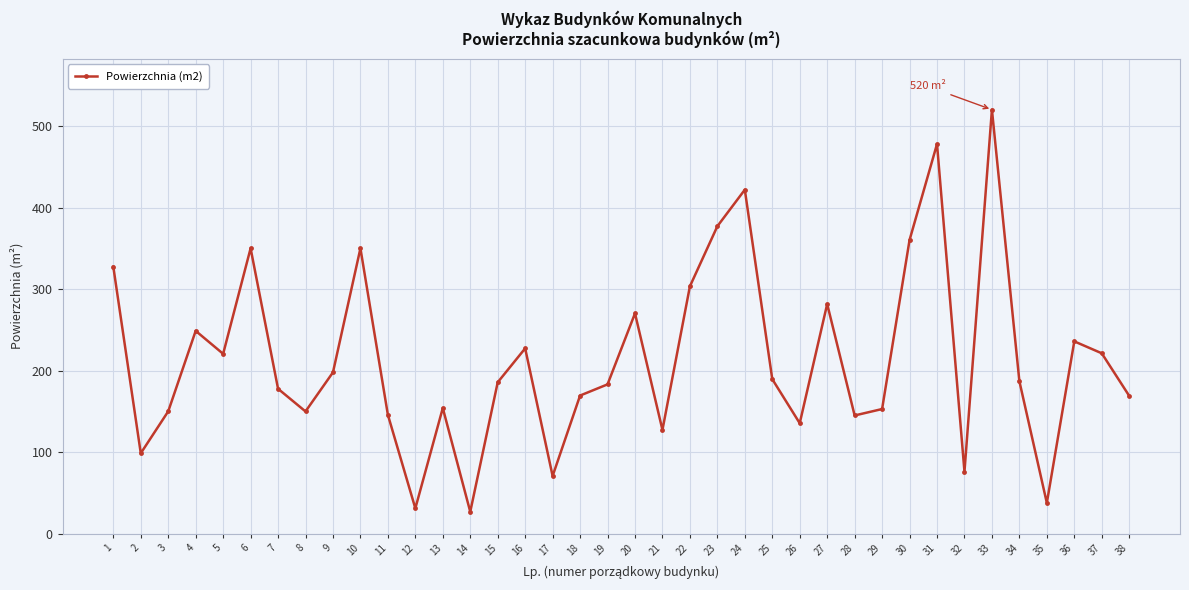

Where is the data nearest to the value 273?

20